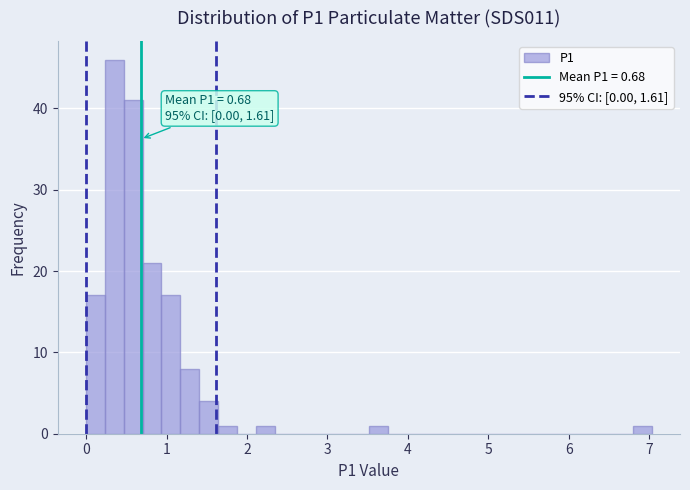

Read against the x-axis, roughly where is the centre of the tallest bar?

0.4